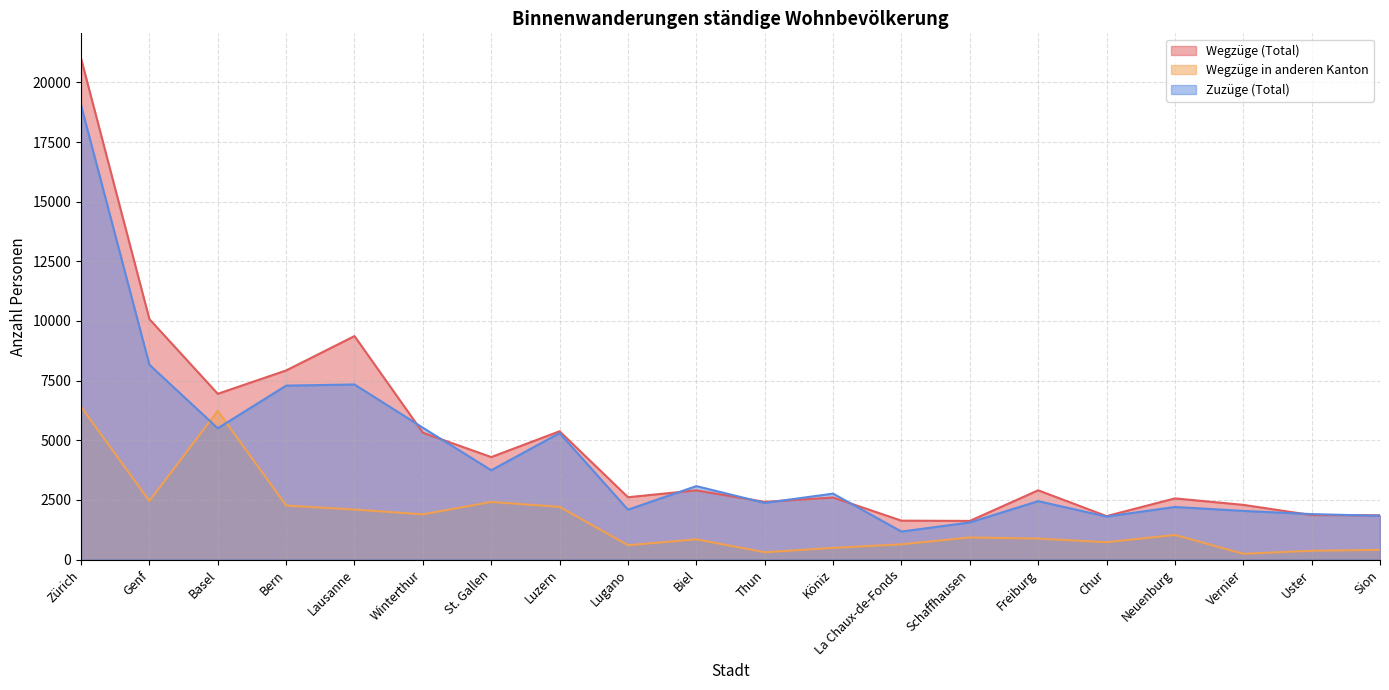

What is the difference between the Wegzüge in anderen Kanton values at St. Gallen and La Chaux-de-Fonds?

1776